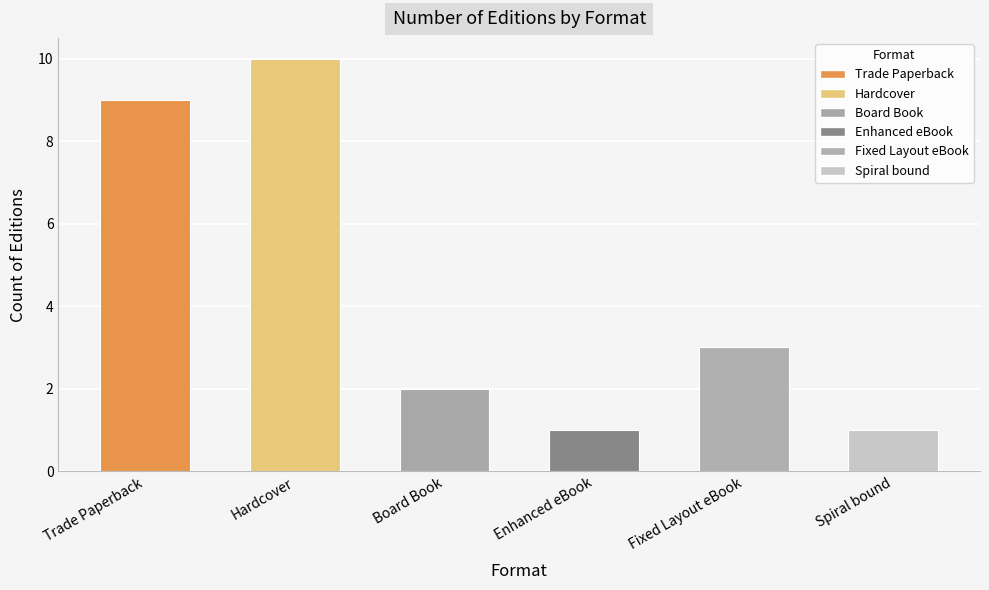

Are the bars grouped side by side (vs. stacked)?

No